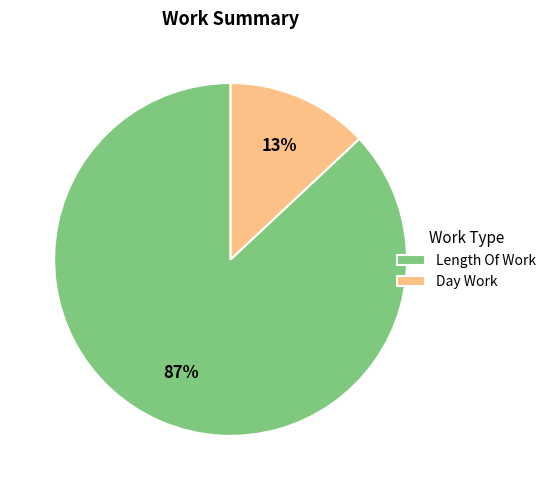

Which category has the biggest portion of the pie?

Length Of Work